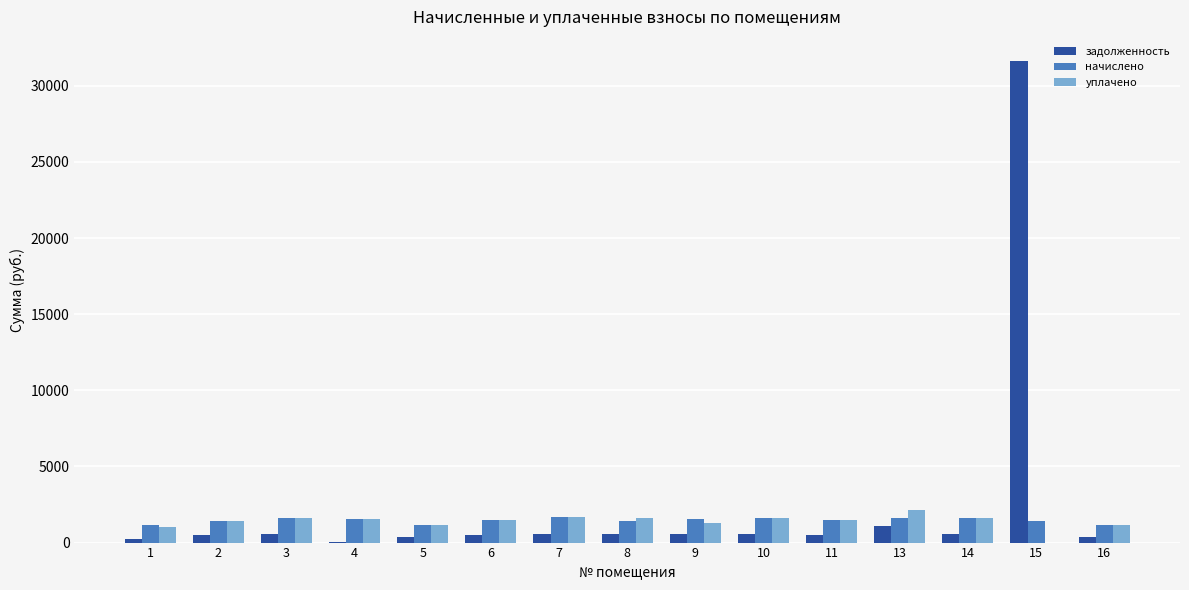

What are all the series names shown in the legend?

задолженность, начислено, уплачено